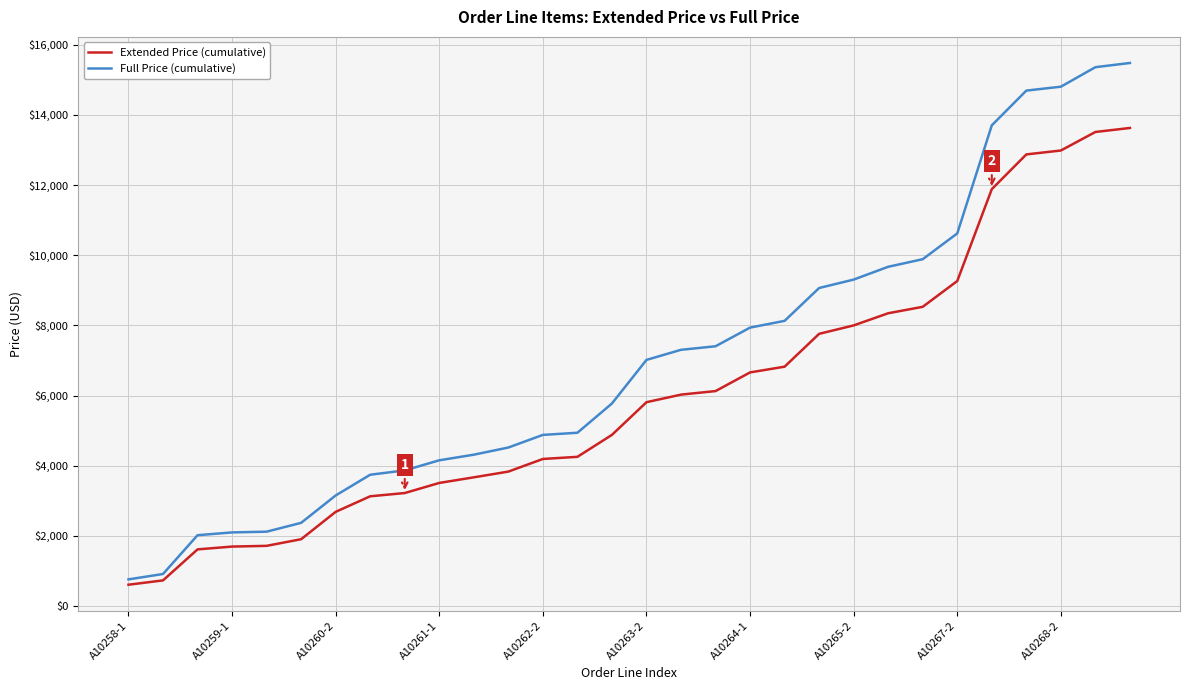

What is the smallest value displayed?

608.0